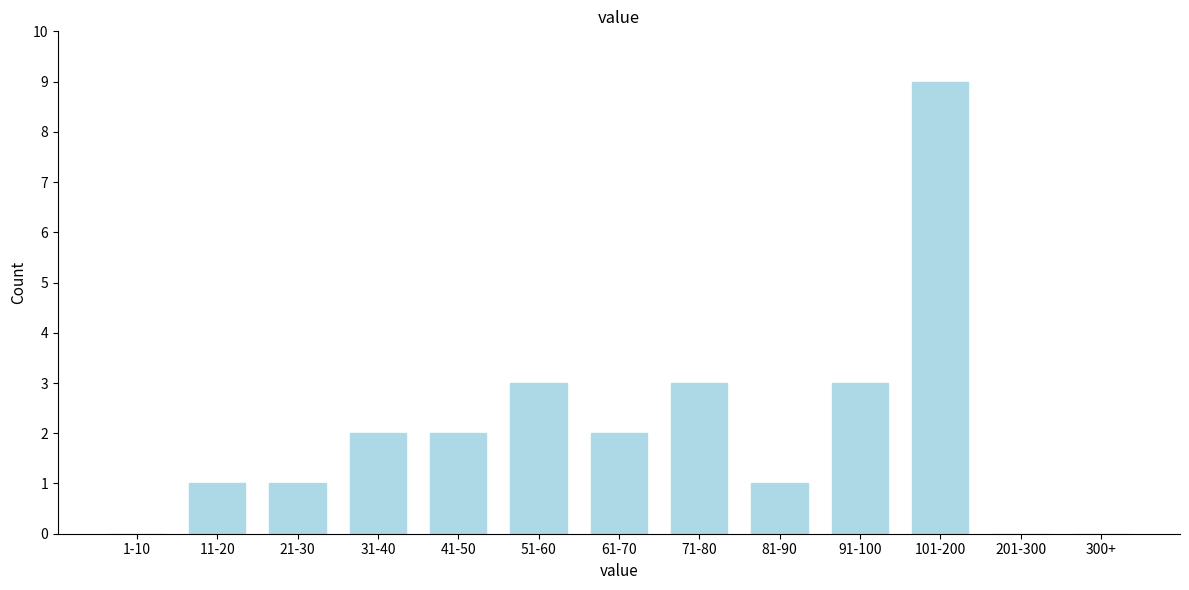

Reading left to right, extract all data points from this chart.

1-10=0	11-20=1	21-30=1	31-40=2	41-50=2	51-60=3	61-70=2	71-80=3	81-90=1	91-100=3	101-200=9	201-300=0	300+=0